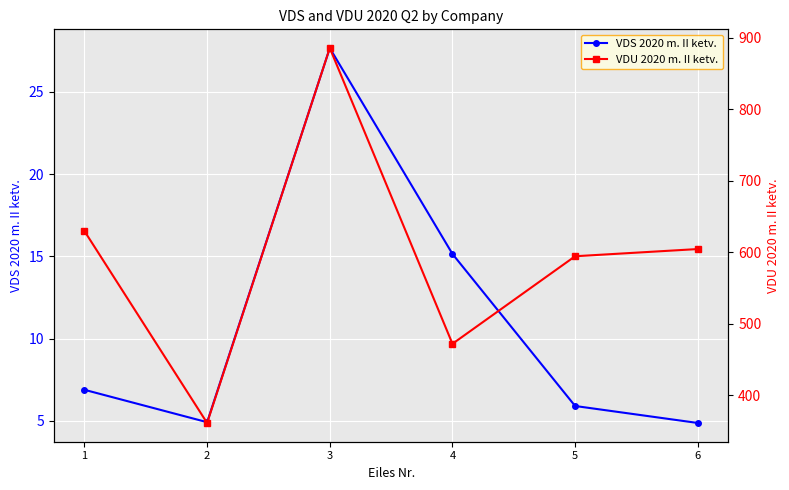

What is the sum of all VDS 2020 m. II ketv. values?

65.4